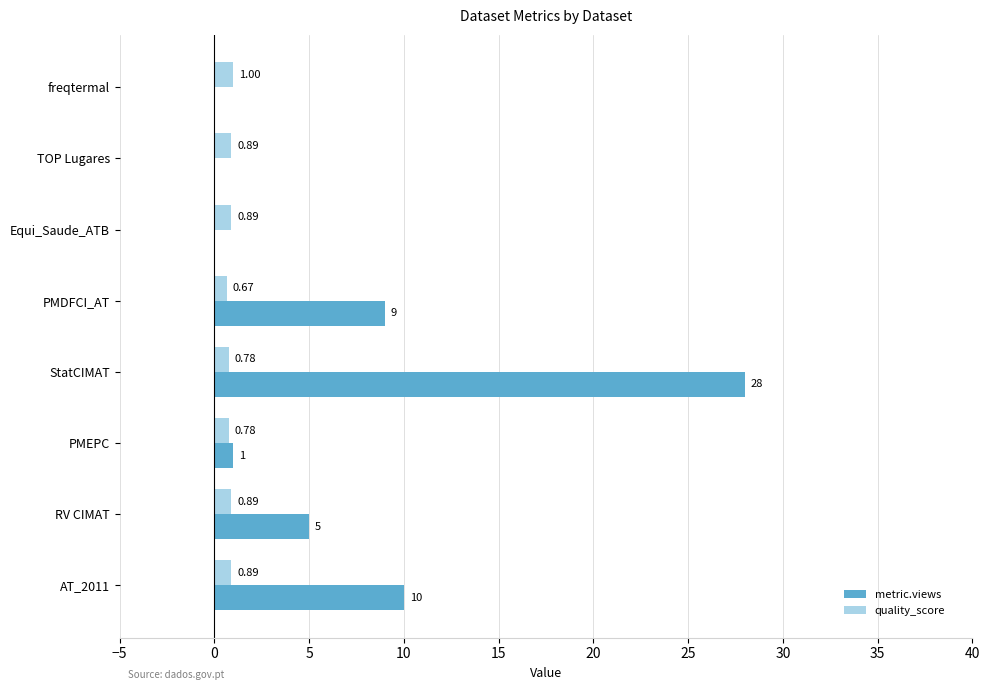

What is the maximum value for metric.views?

28.0